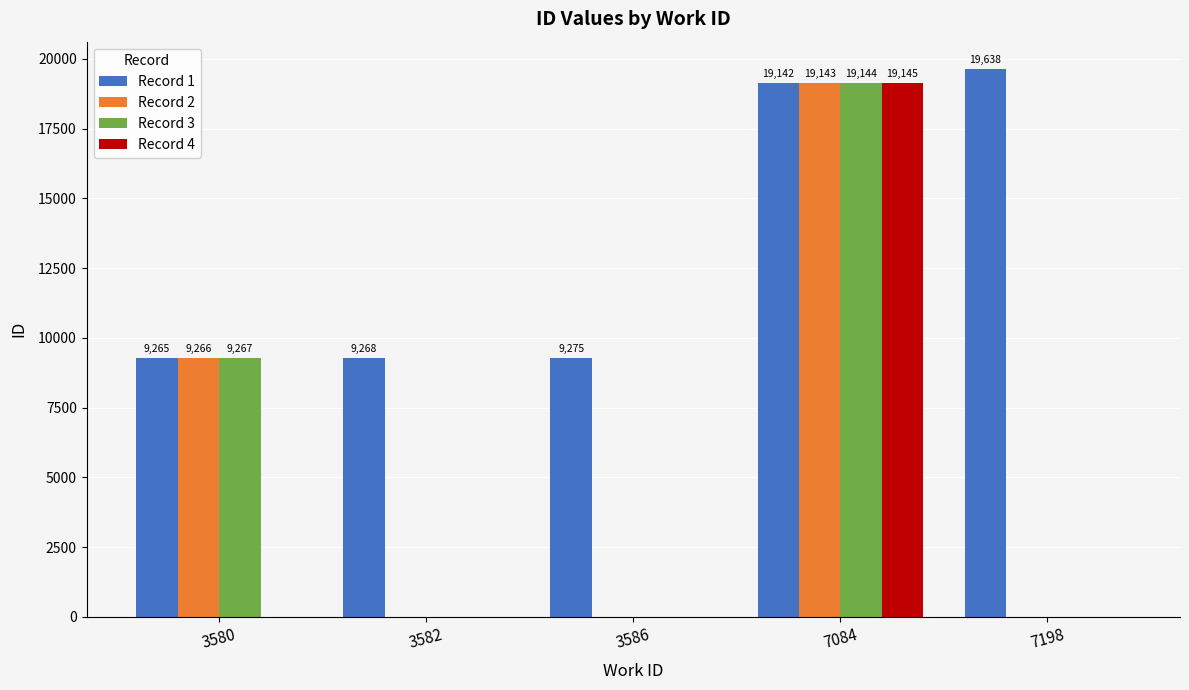

What is the spread (max minus min) of values at 7084?

3